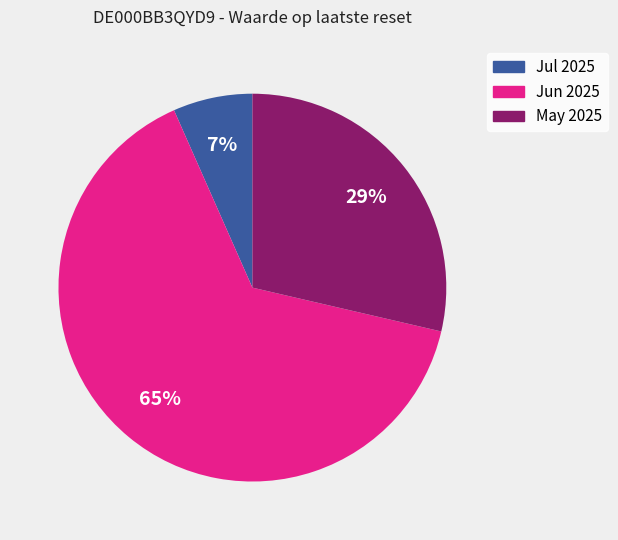

How many slices are in this pie chart?

3